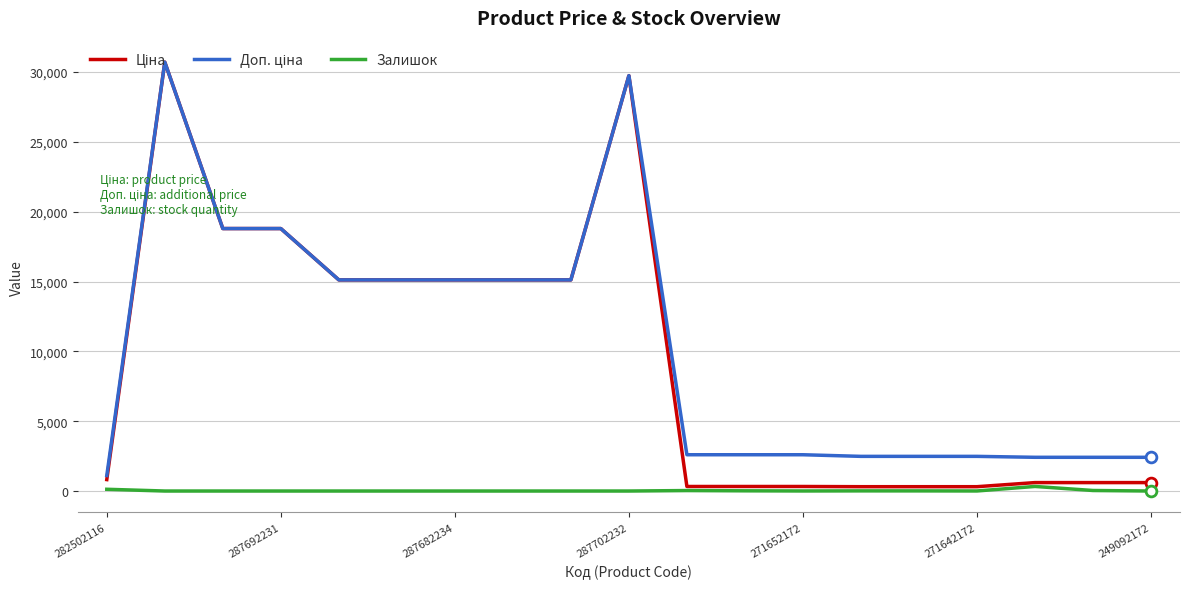

What is the maximum value shown in the chart?

30717.1